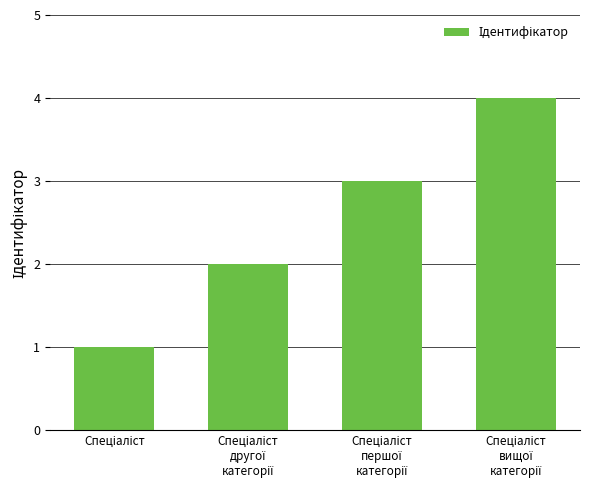

Reading left to right, extract all data points from this chart.

1	2	3	4